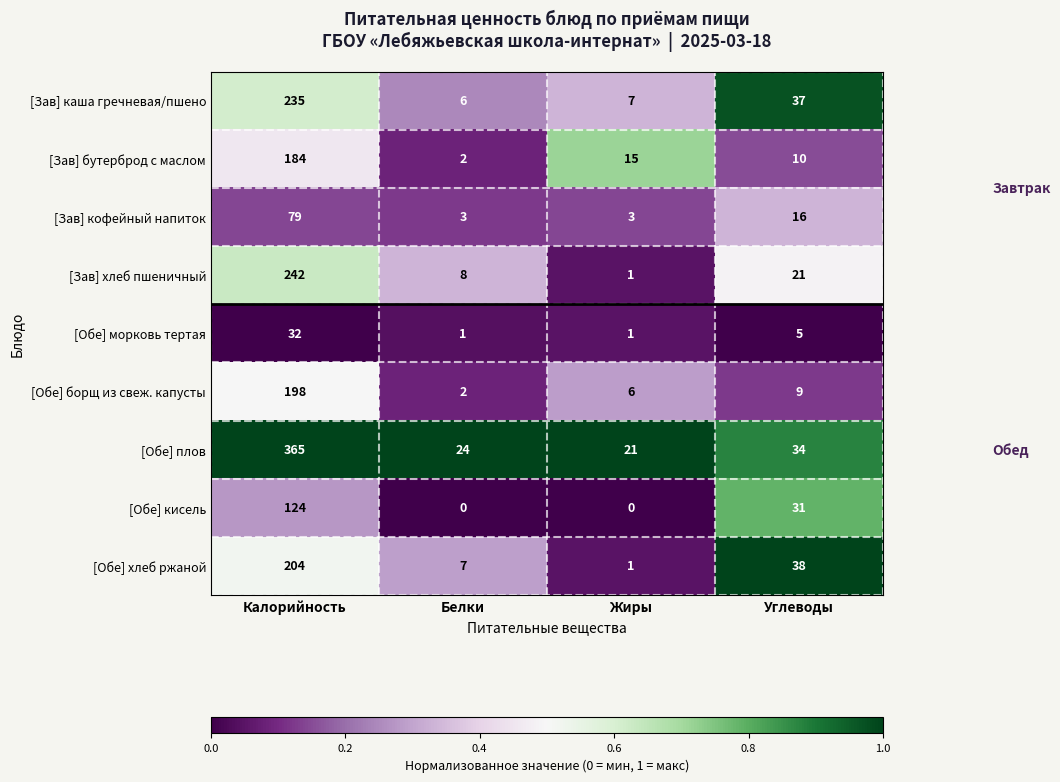

True or false: [Зав] каша гречневая/пшено has a value of 6 at Белки.

True